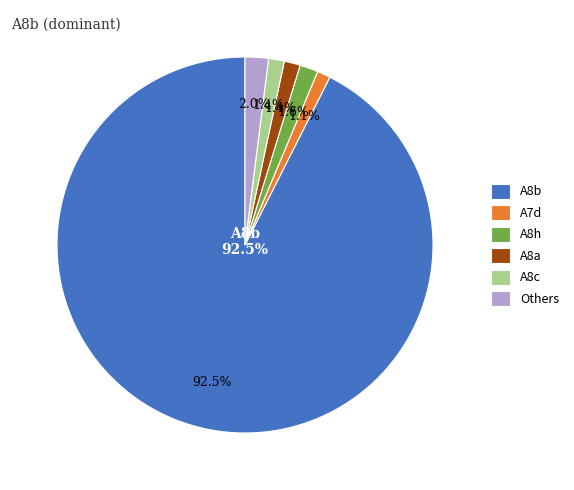

What is the change in value from A8a to A8h?

+0.2